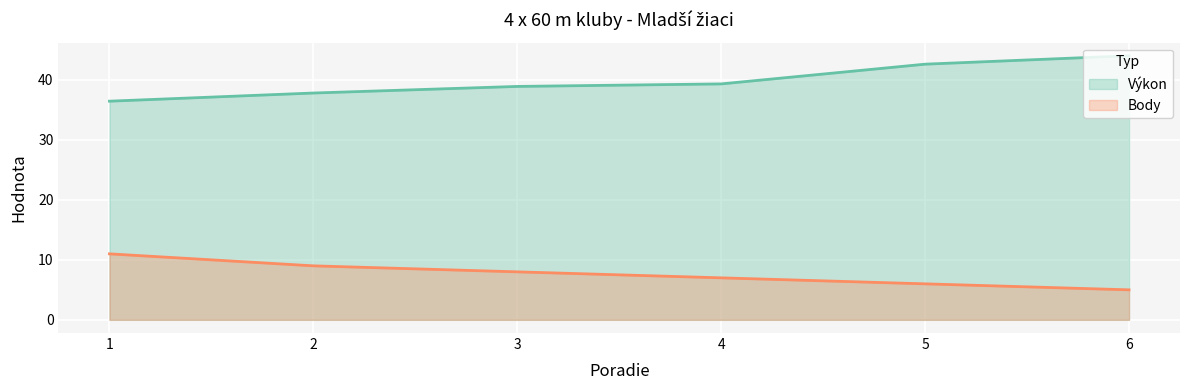

How many data points in Výkon are above 39?

3